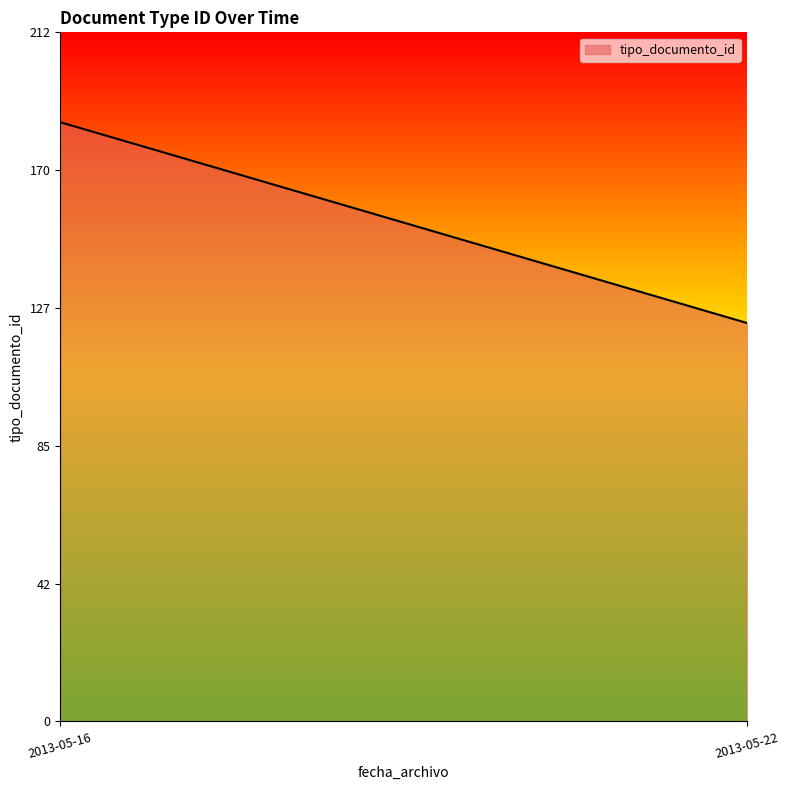

Read the value at 2013-05-16, to the nearest 5.

185